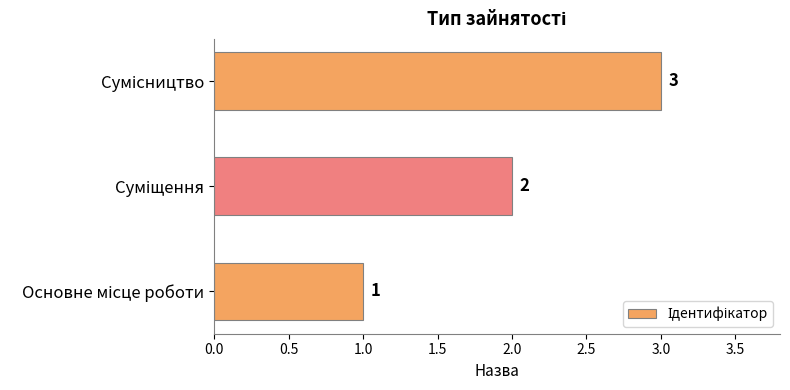

What is the maximum value shown in the chart?

3